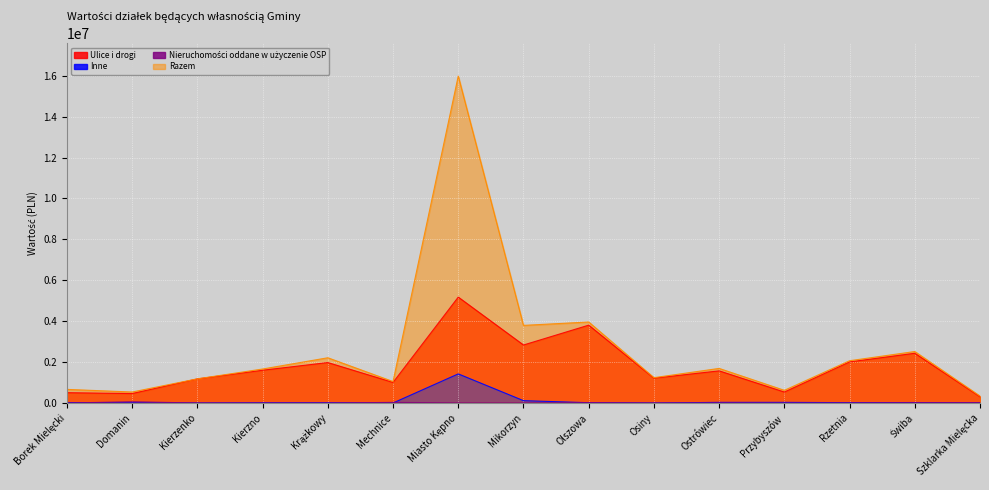

The Inne series shows 15270.0 at Domanin. True or false?

True